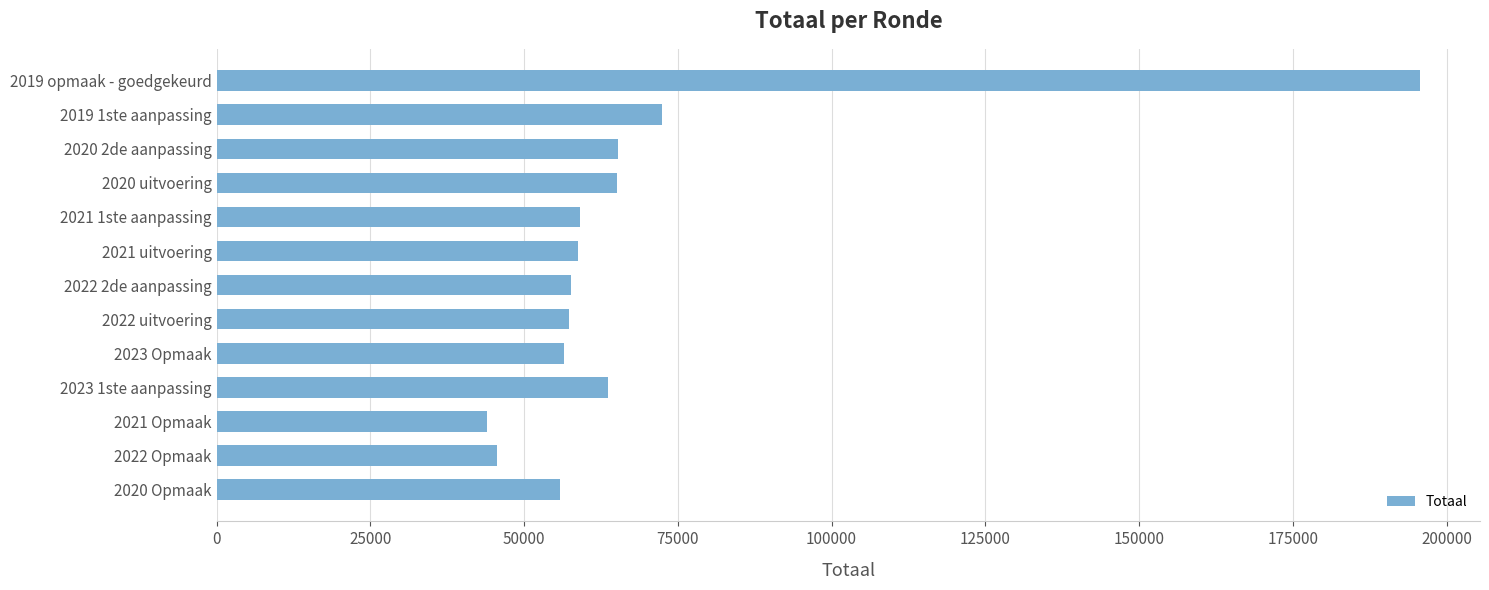

What is the difference between the values at 2020 uitvoering and 2021 Opmaak?

21089